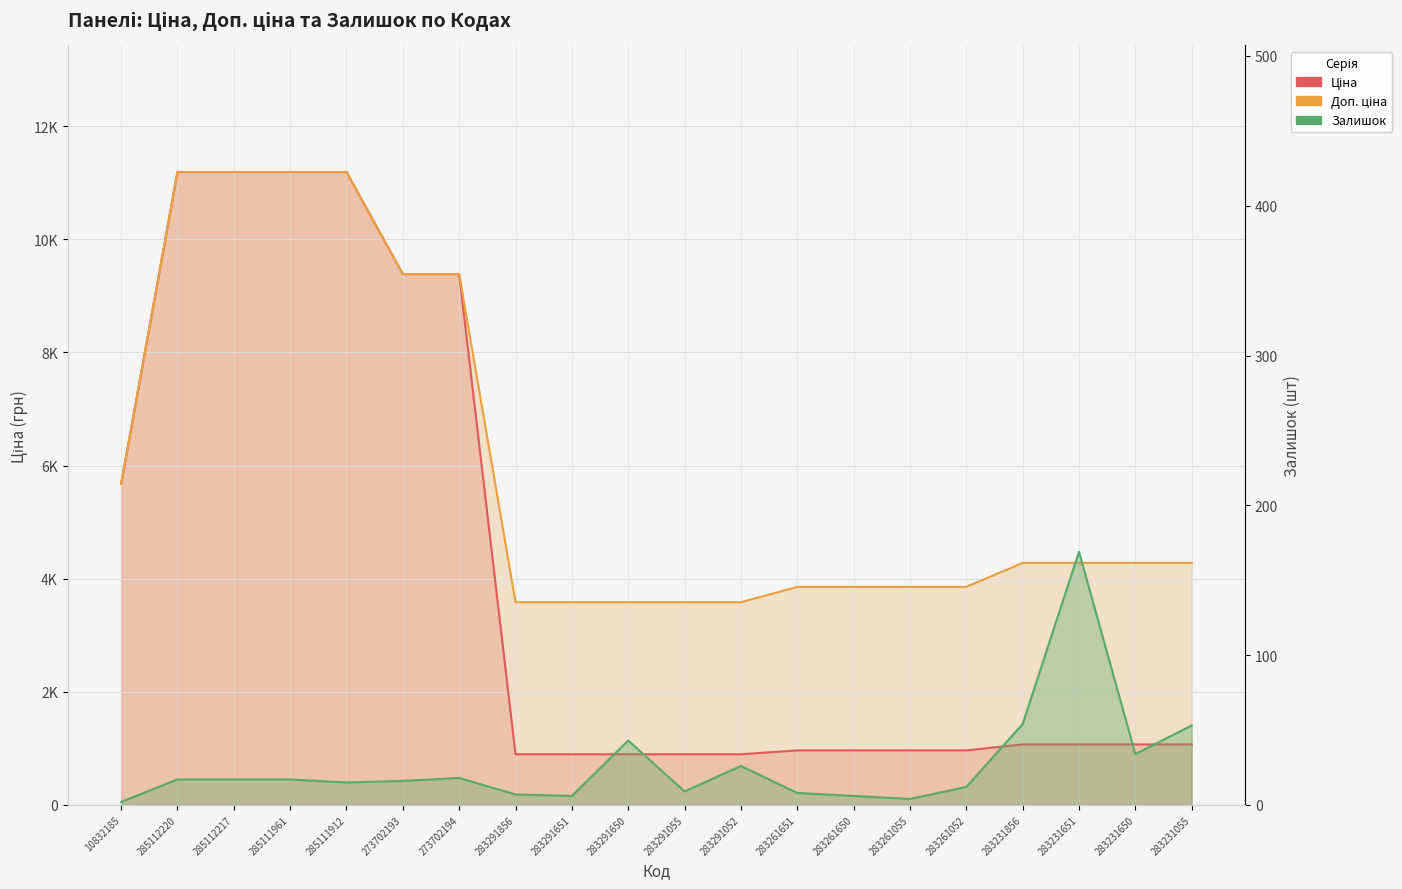

True or false: Доп. ціна and Ціна cross at least once.

False